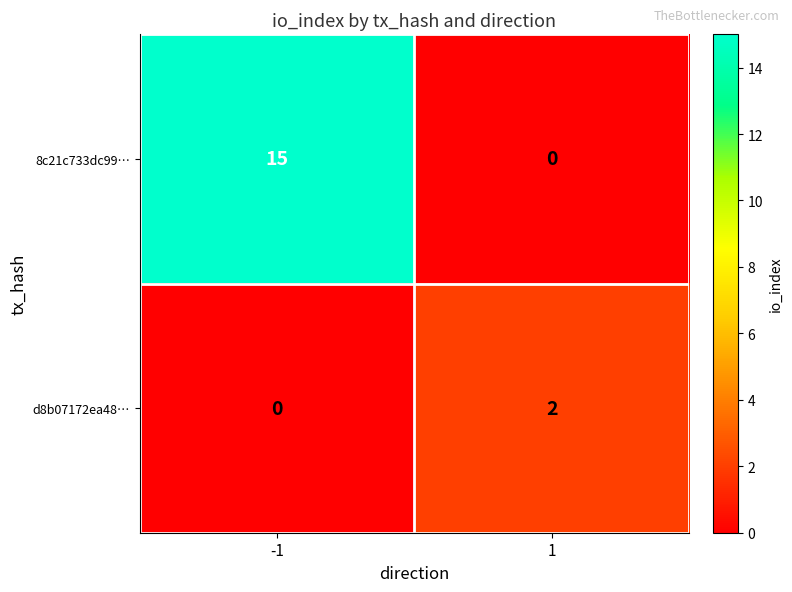

What is the maximum value shown in the chart?

15